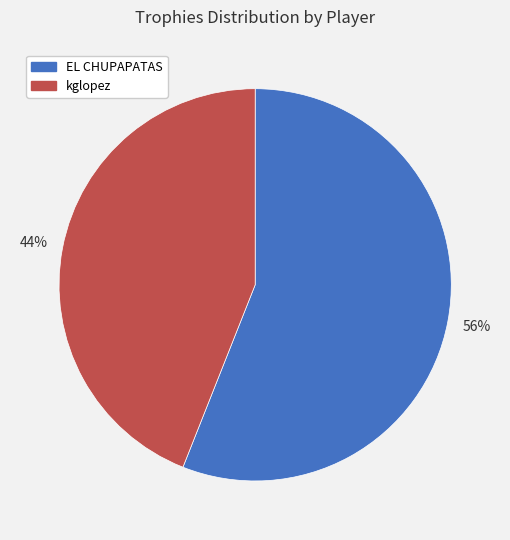

Is there a majority slice in this chart?

Yes